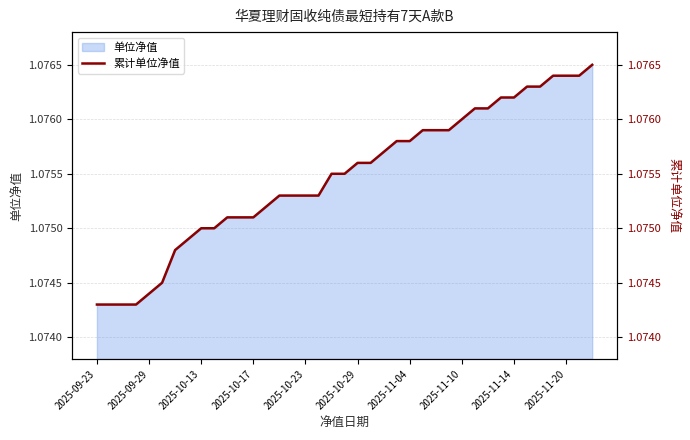

Count the values in the range 1 to 2.

39